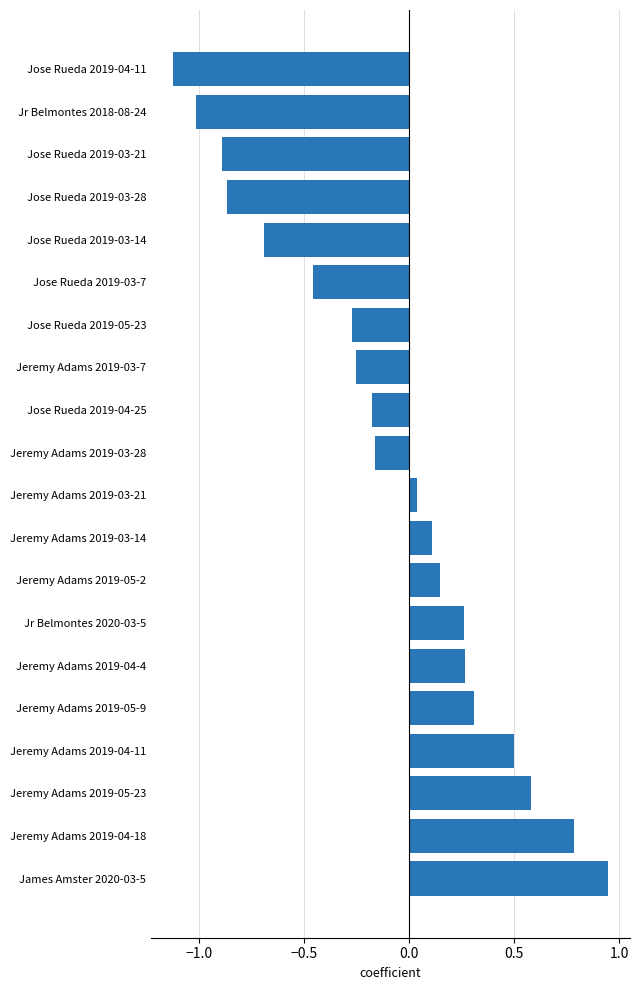

What is the difference between the values at Jeremy Adams 2019-03-7 and Jeremy Adams 2019-03-14?

0.4